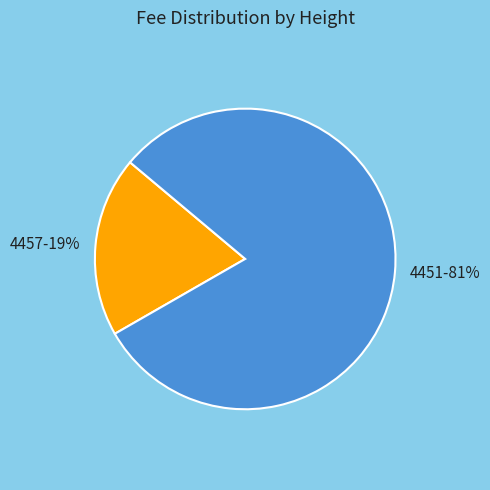

Is it true that 4457 is 19% of the pie?

True